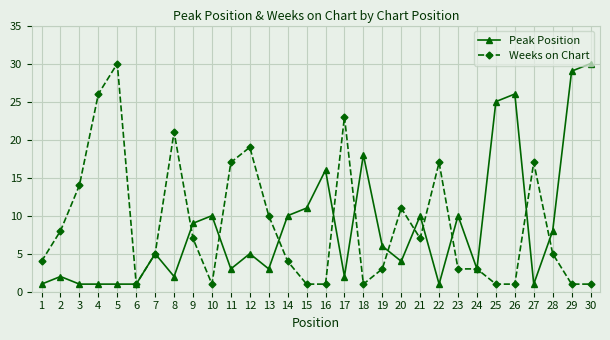

Reading left to right, what are all the values shown in this chart?

Peak Position: 1	2	1	1	1	1	5	2	9	10	3	5	3	10	11	16	2	18	6	4	10	1	10	3	25	26	1	8	29	30
Weeks on Chart: 4	8	14	26	30	1	5	21	7	1	17	19	10	4	1	1	23	1	3	11	7	17	3	3	1	1	17	5	1	1